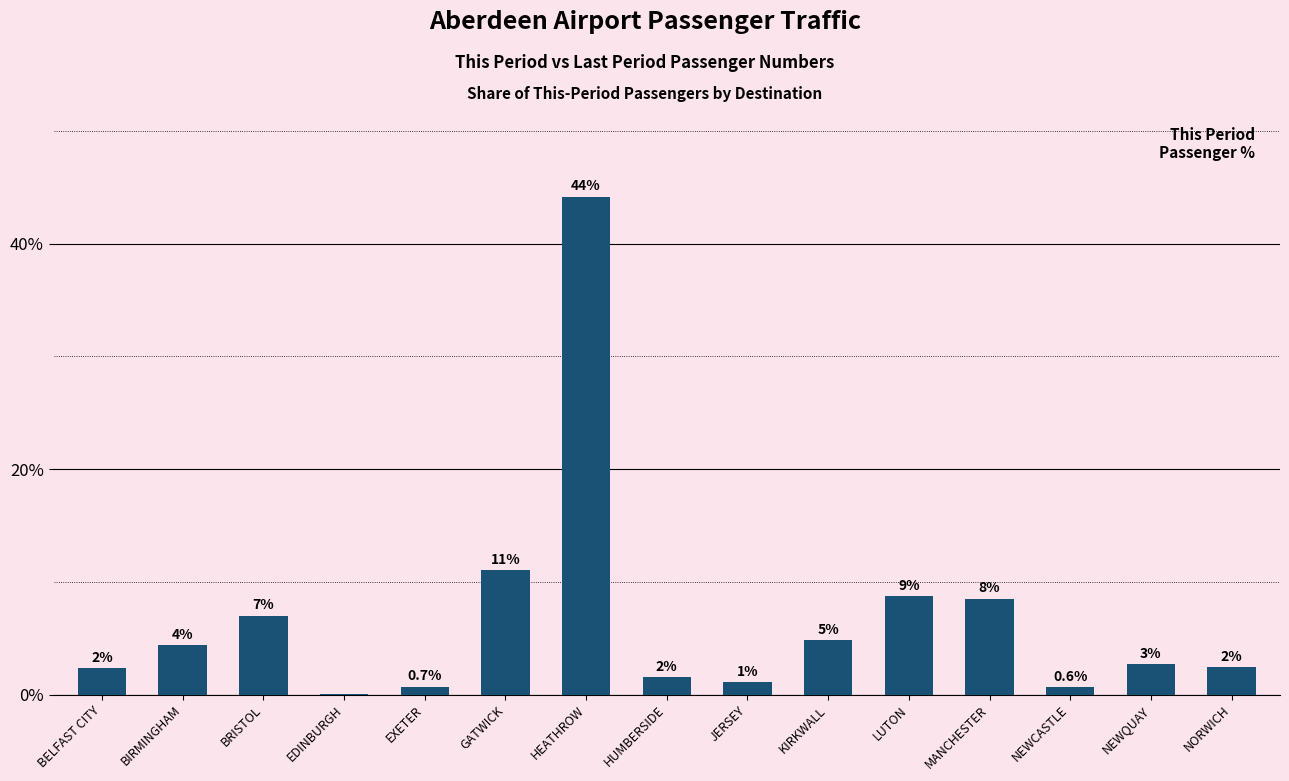

Reading left to right, list all the values displayed in this chart.

2.3	4.4	7.0	0.0	0.7	11.0	44.2	1.5	1.1	4.8	8.7	8.5	0.6	2.7	2.4